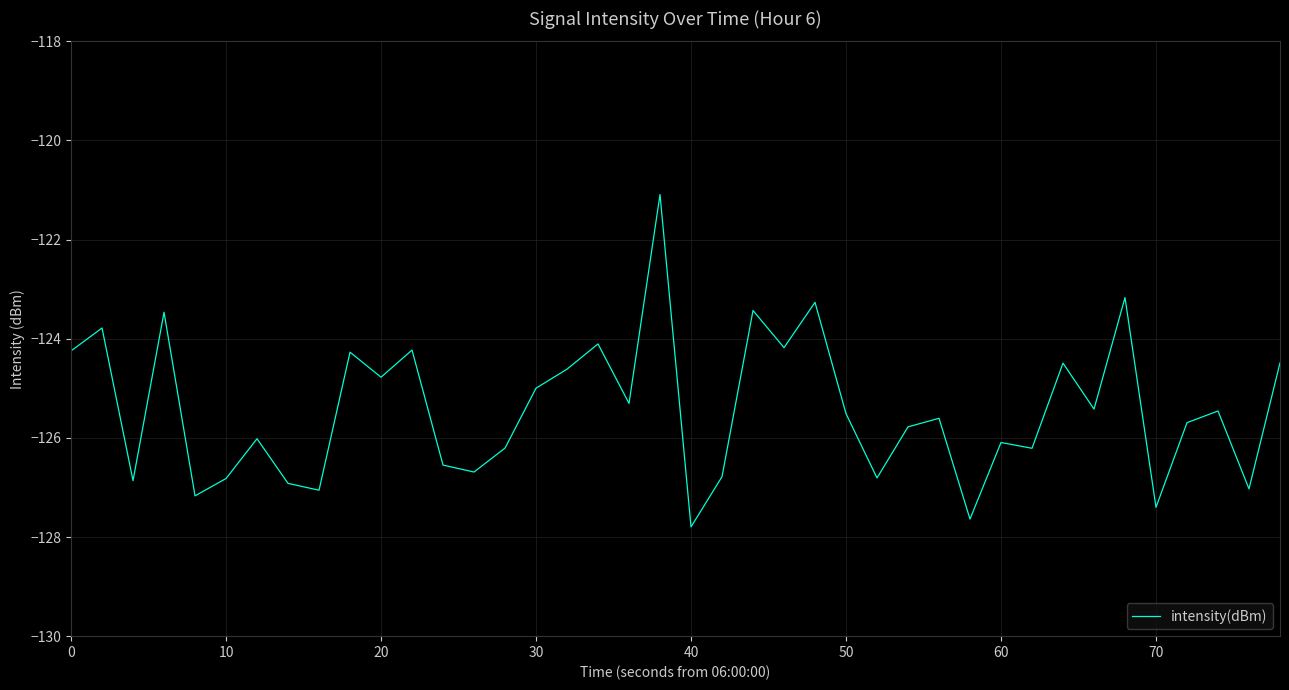

Is this an area chart (filled region under the line)?

No